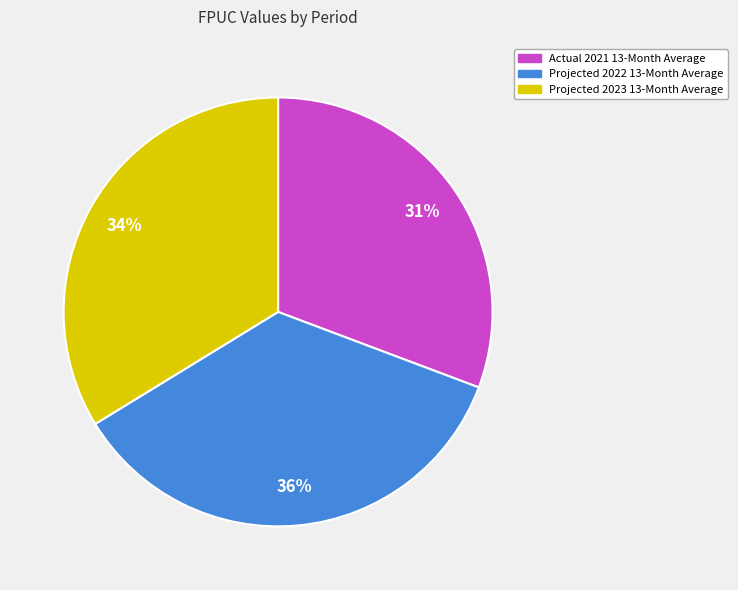

Count the number of slices in the pie.

3